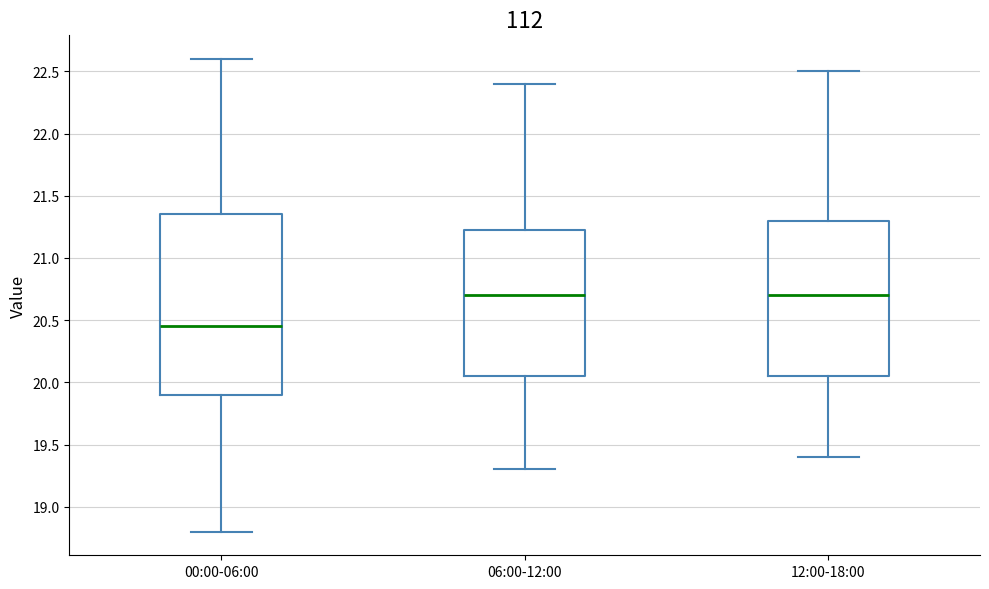

Reading left to right, transcribe this box plot: for each box, give where its median line is, the range the box spans, and where its two whiskers end, as read against the y-axis. The values are not printed on the chart, so give them approximately, as read against the axis.

00:00-06:00: median 20.45, box 19.90 to 21.35, whiskers 18.80 to 22.60
06:00-12:00: median 20.70, box 20.05 to 21.25, whiskers 19.30 to 22.40
12:00-18:00: median 20.70, box 20.05 to 21.30, whiskers 19.40 to 22.50